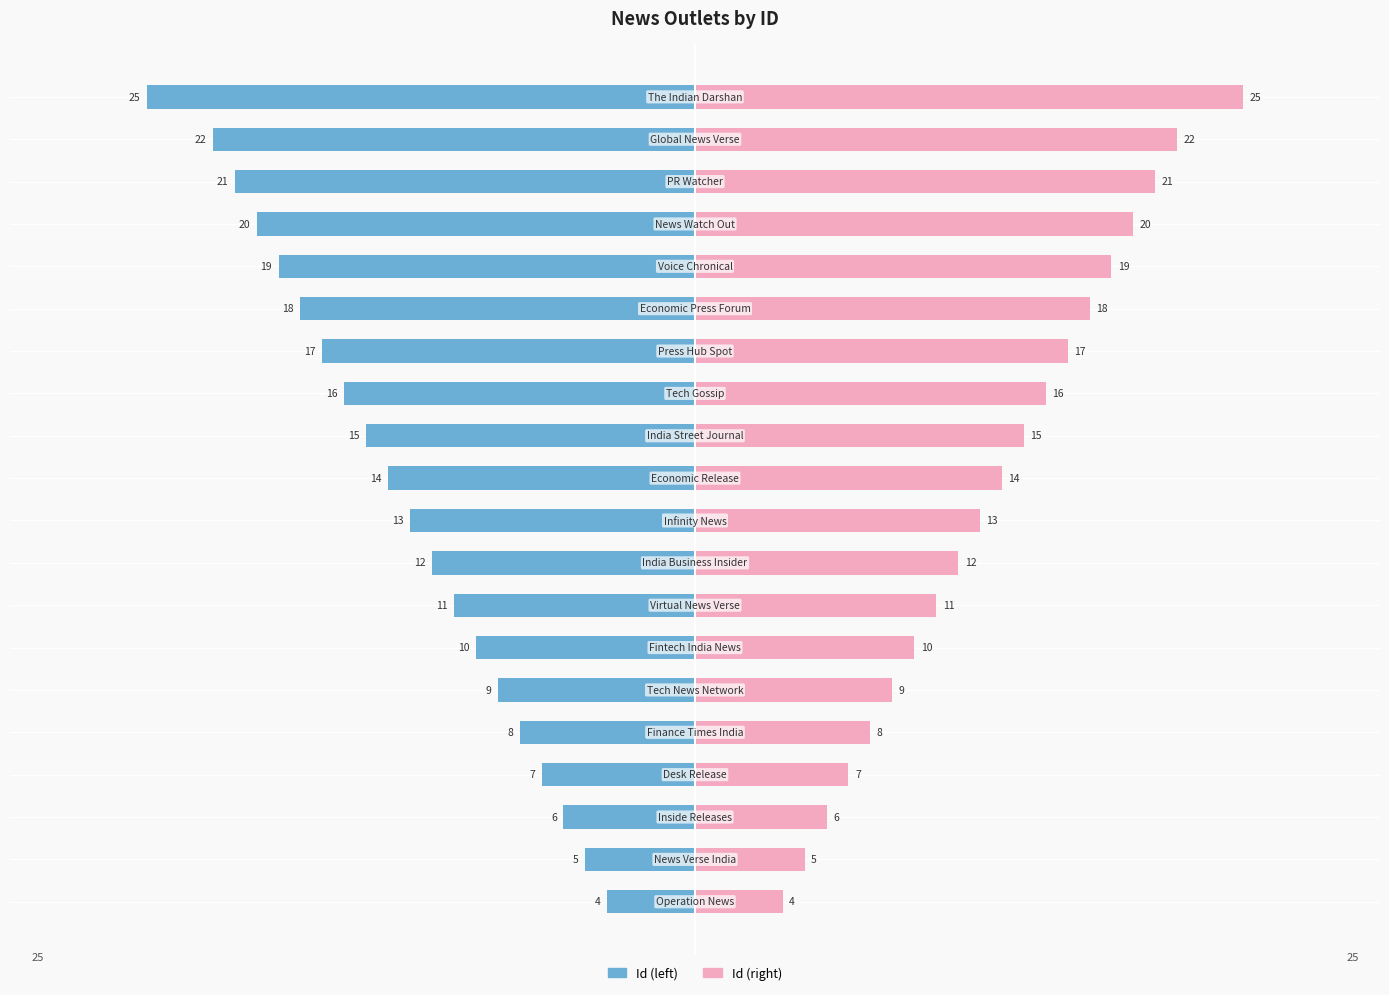

How many data points in Id (right) are less than 14?

10